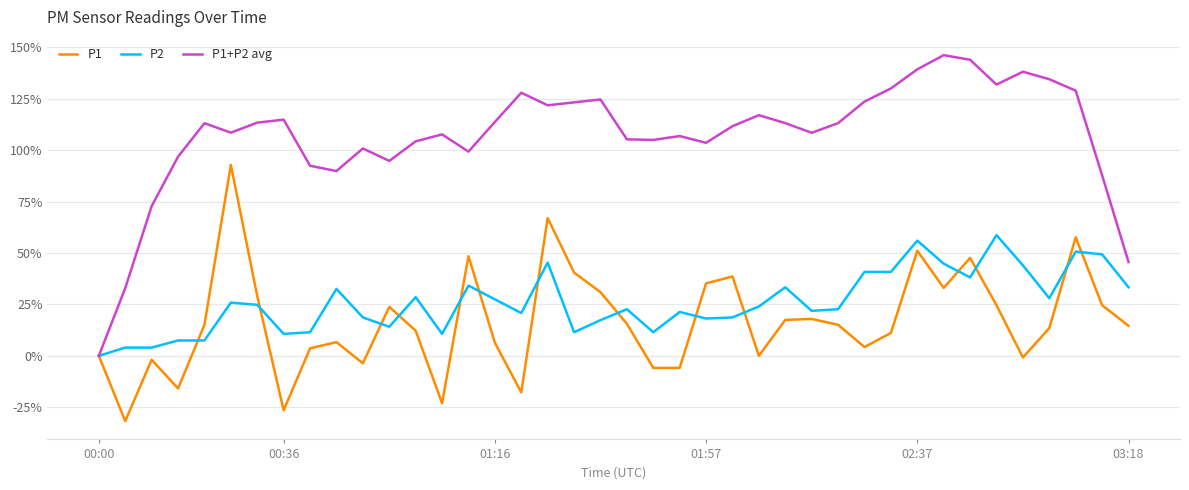

Which series has the largest total across all categories?

P1+P2 avg